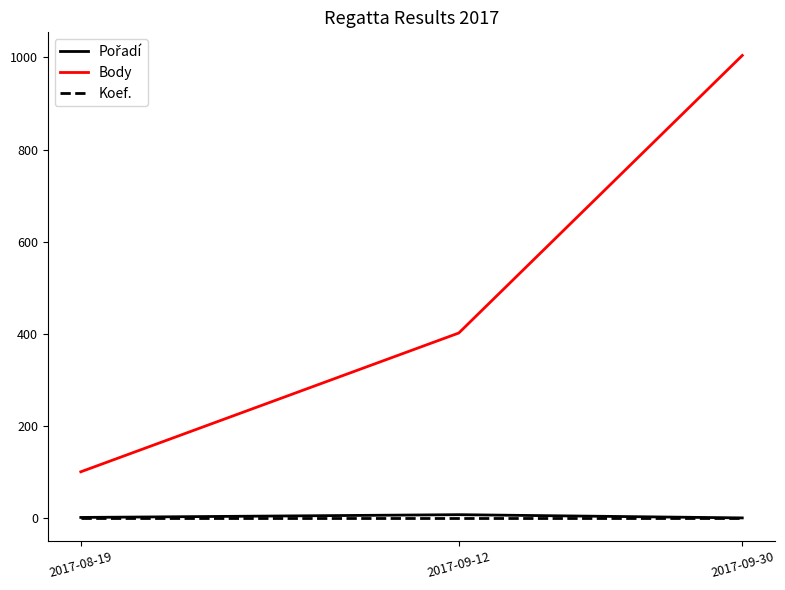

What is the greatest value displayed?

1004